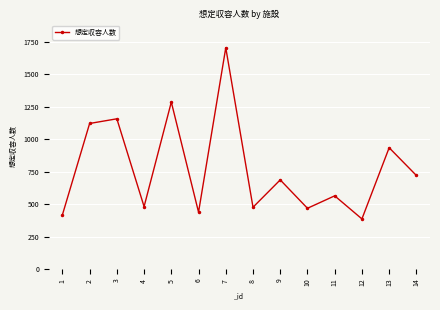

At which category does the chart reach its peak across all series?

7